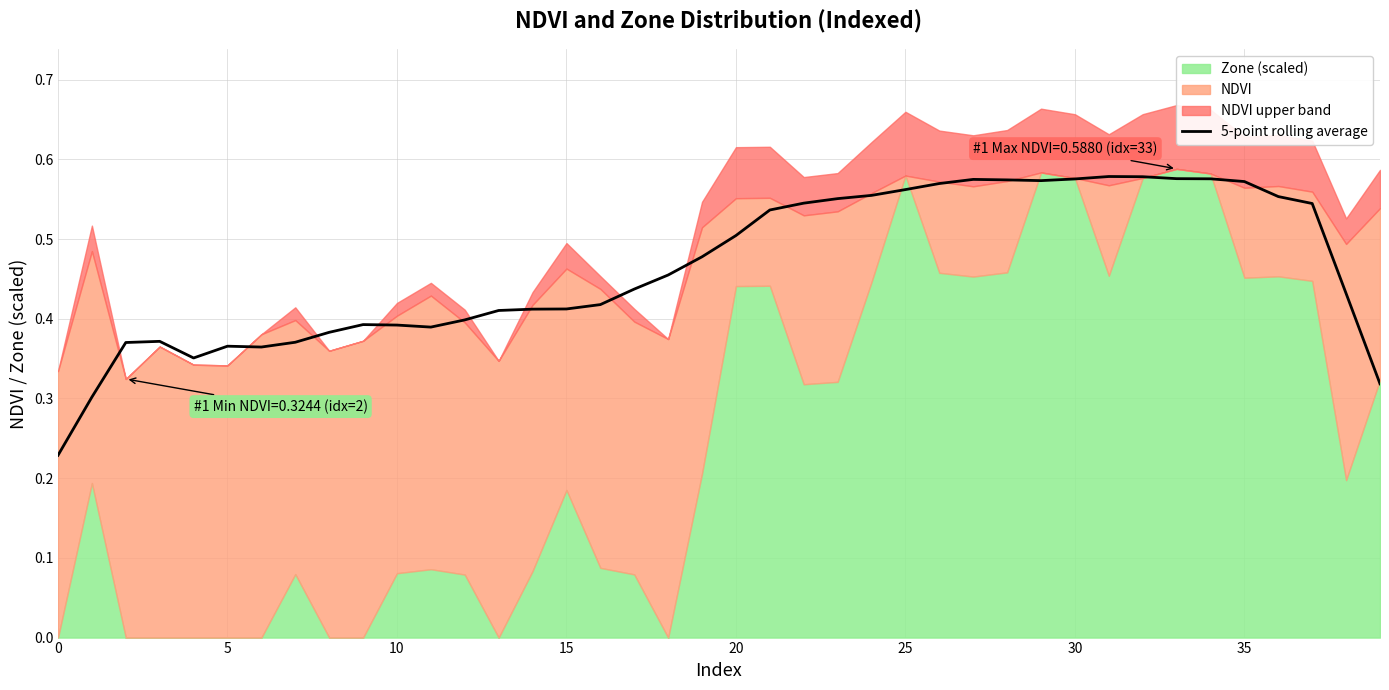

What is the difference between the values at 37 and 14?

0.1